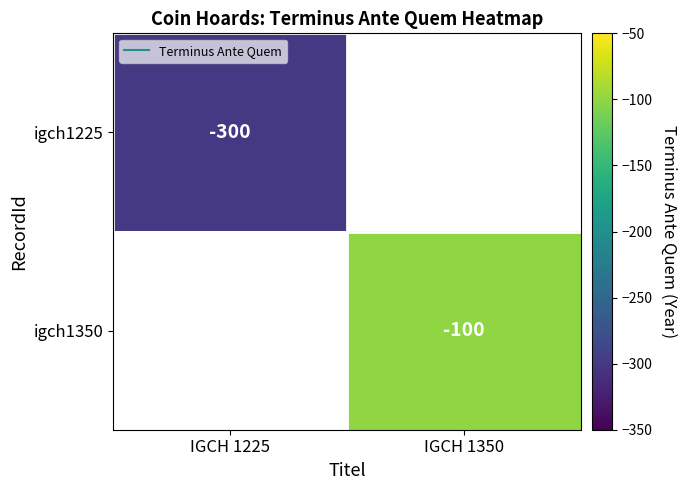

Is the value of igch1350 at IGCH 1350 greater than the value of igch1225 at IGCH 1350?

No